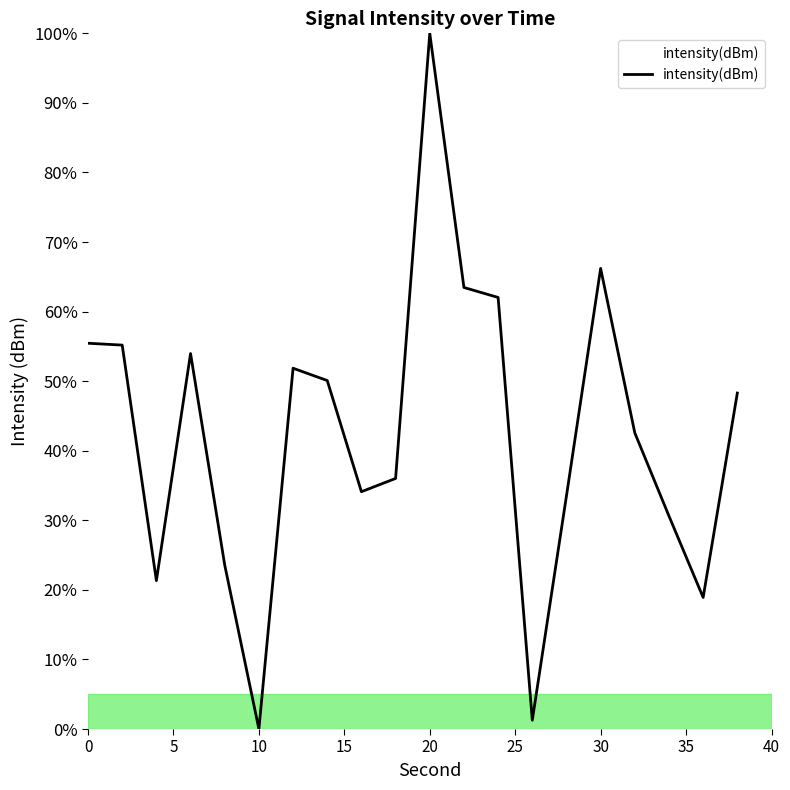

What is the maximum value shown in the chart?

100.0